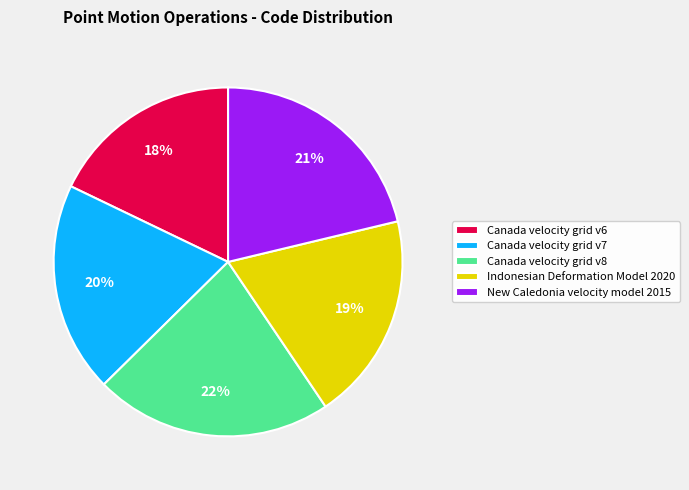

To the nearest percent, what percentage of the pie is Canada velocity grid v8?

22%